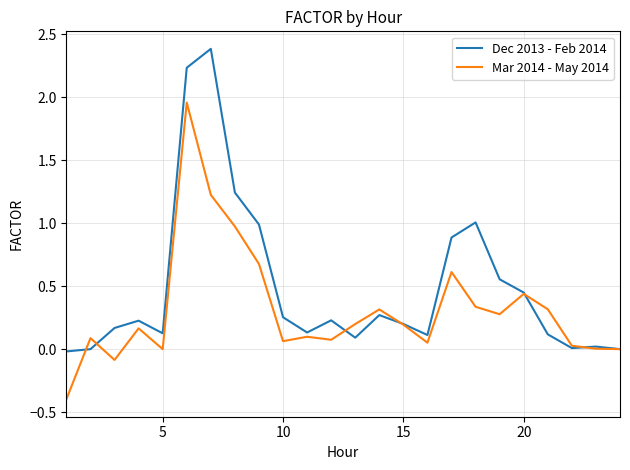

What is the lowest value of the Mar 2014 - May 2014 series?

-0.4